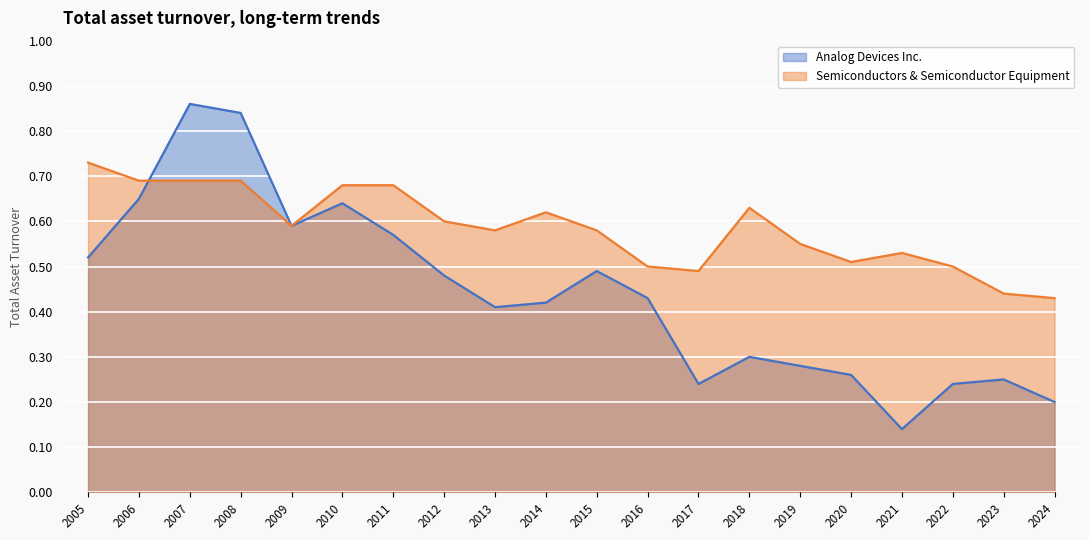

Which series has the widest spread of values?

Analog Devices Inc.